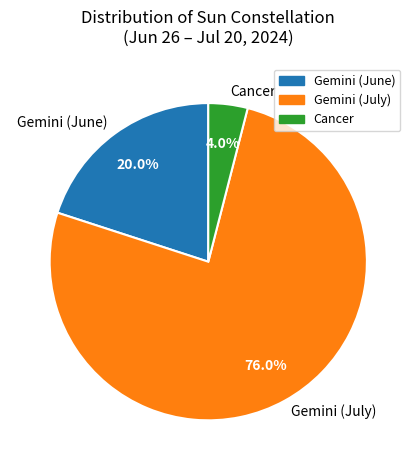

Between Cancer and Gemini (June), which is larger?

Gemini (June)